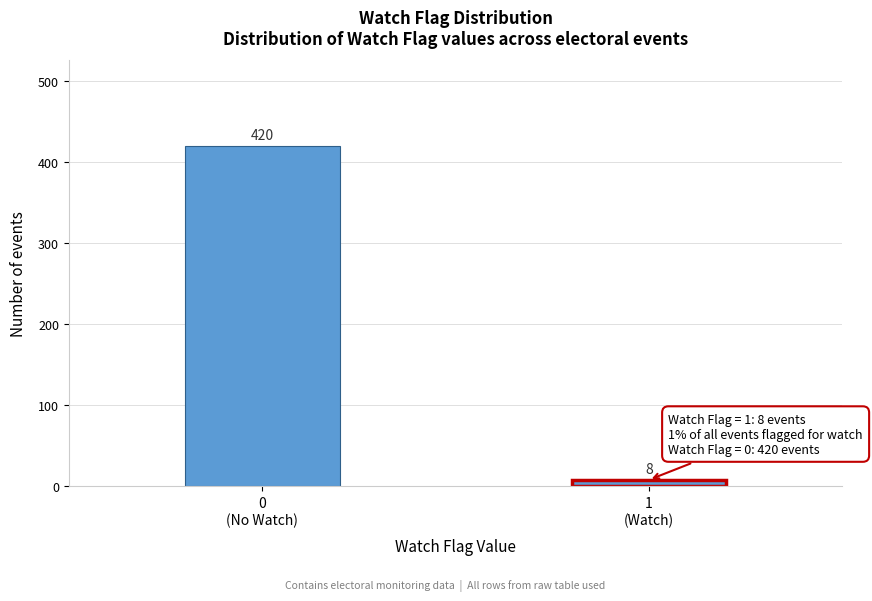

Reading right to left, transcribe all the data shown in this chart.

8	420